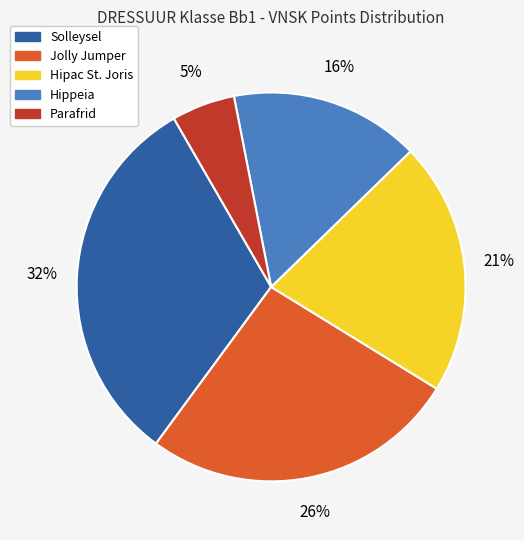

To the nearest percent, what is the average slice percentage?

20%